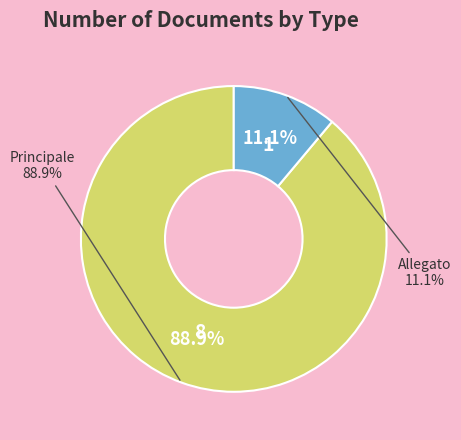

Is the sum of Principale and Allegato greater than half?

Yes